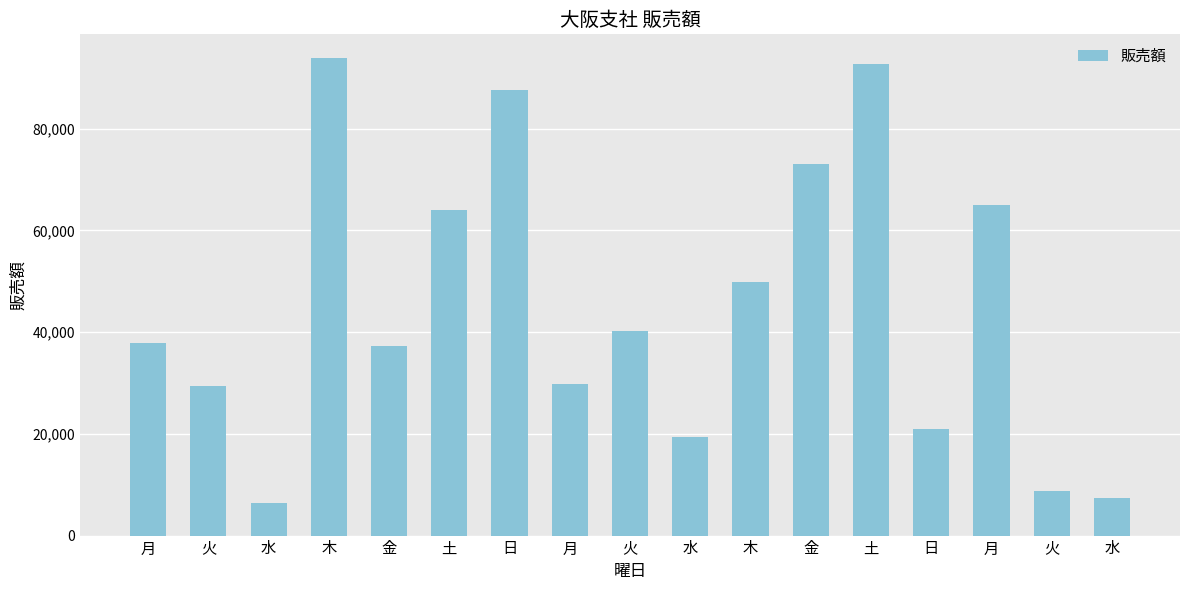

How many bars are there in total?

17